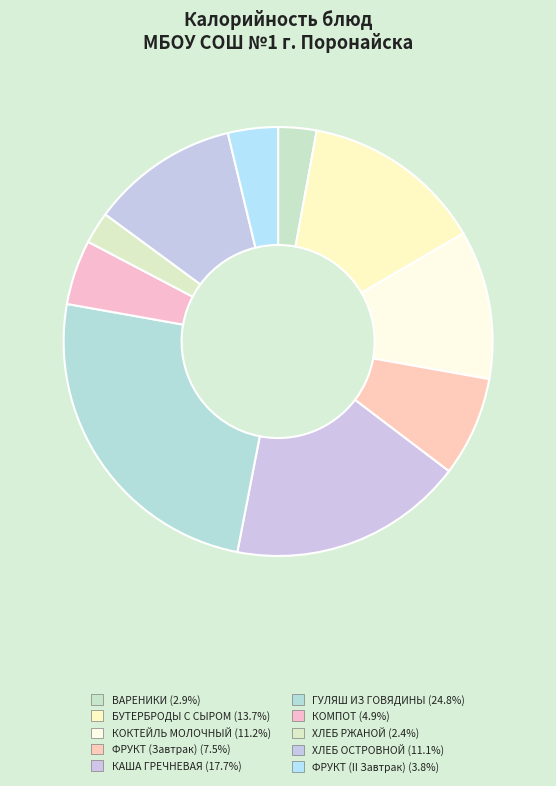

The ХЛЕБ ОСТРОВНОЙ slice represents 23% of the pie. True or false?

False